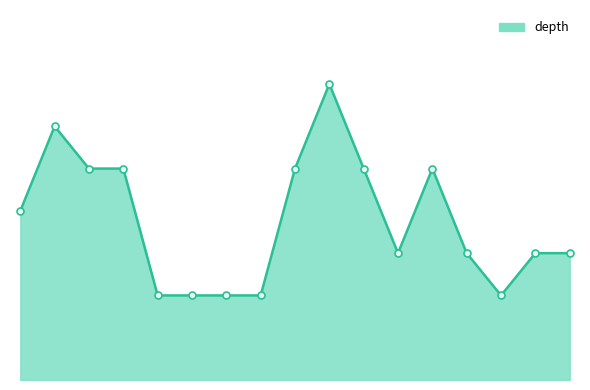

What is the sum of all values?

64